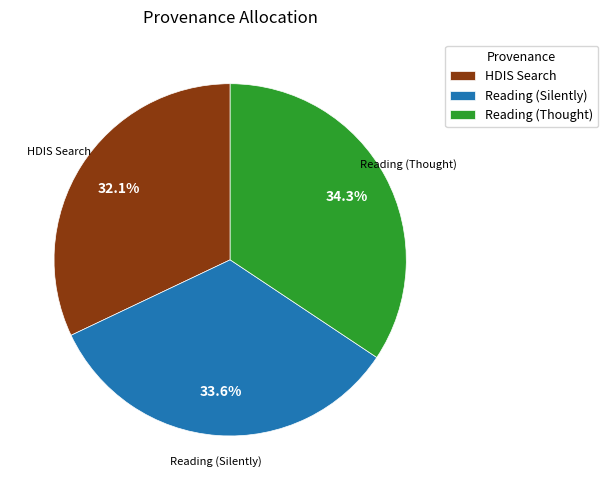

Approximately how many times larger is the value at Reading (Silently) compared to Reading (Thought)?

1.0